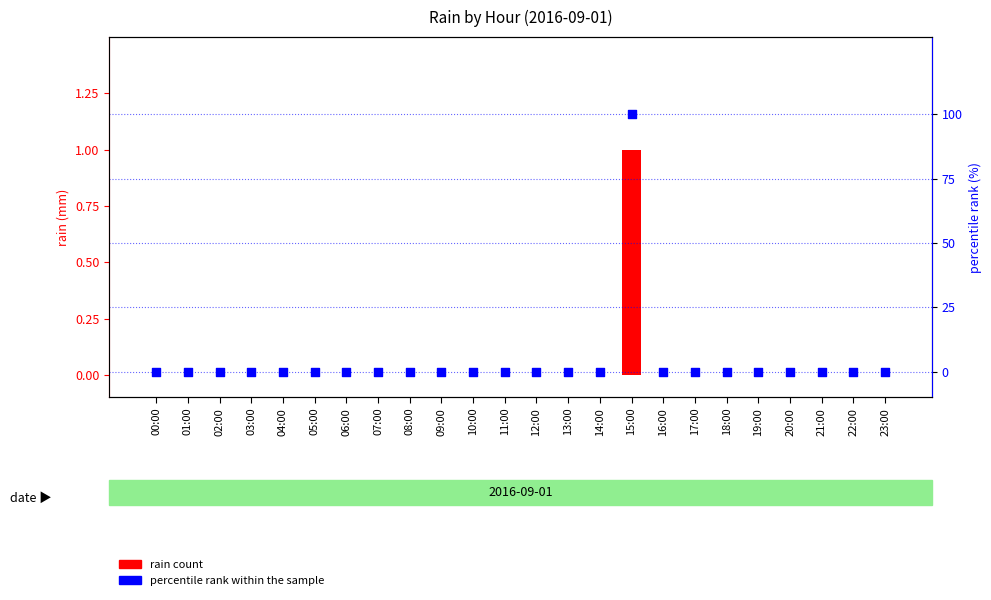

Which series has the widest spread of Y values?

percentile rank within the sample